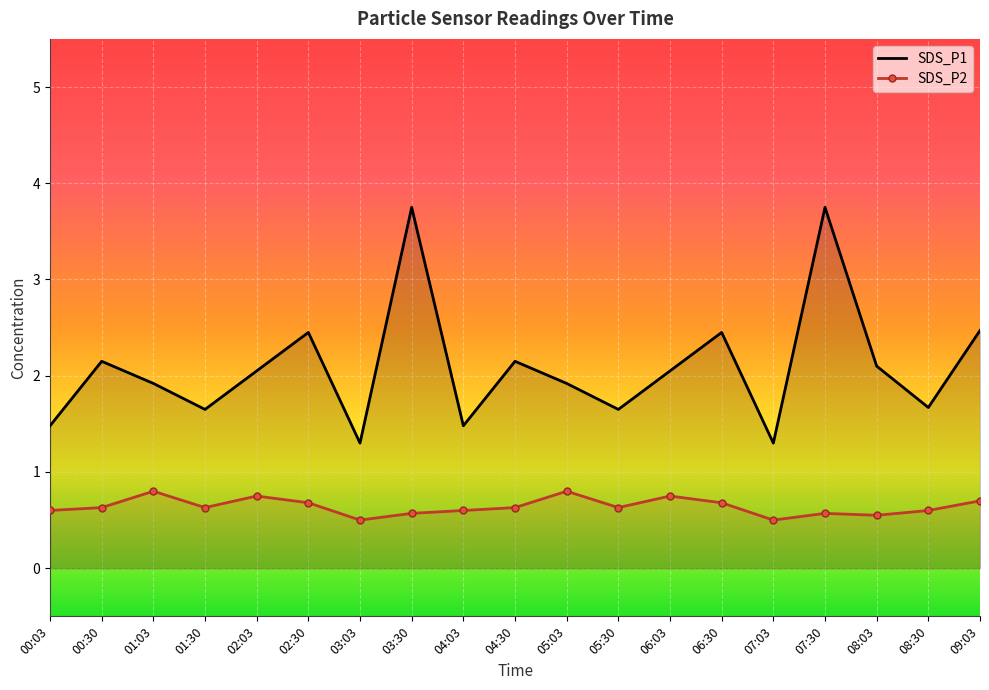

Which category has the highest value in the SDS_P1 series?

03:30